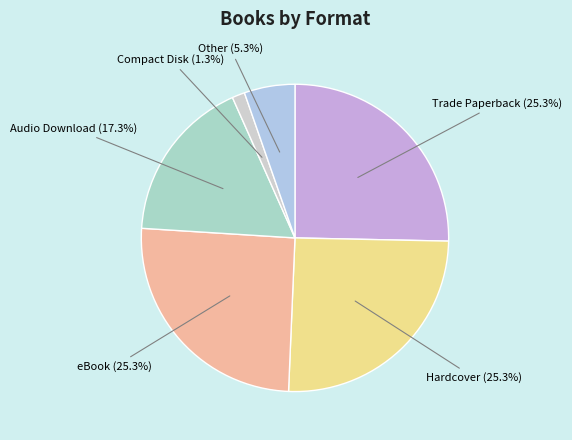

Count the number of slices in the pie.

6